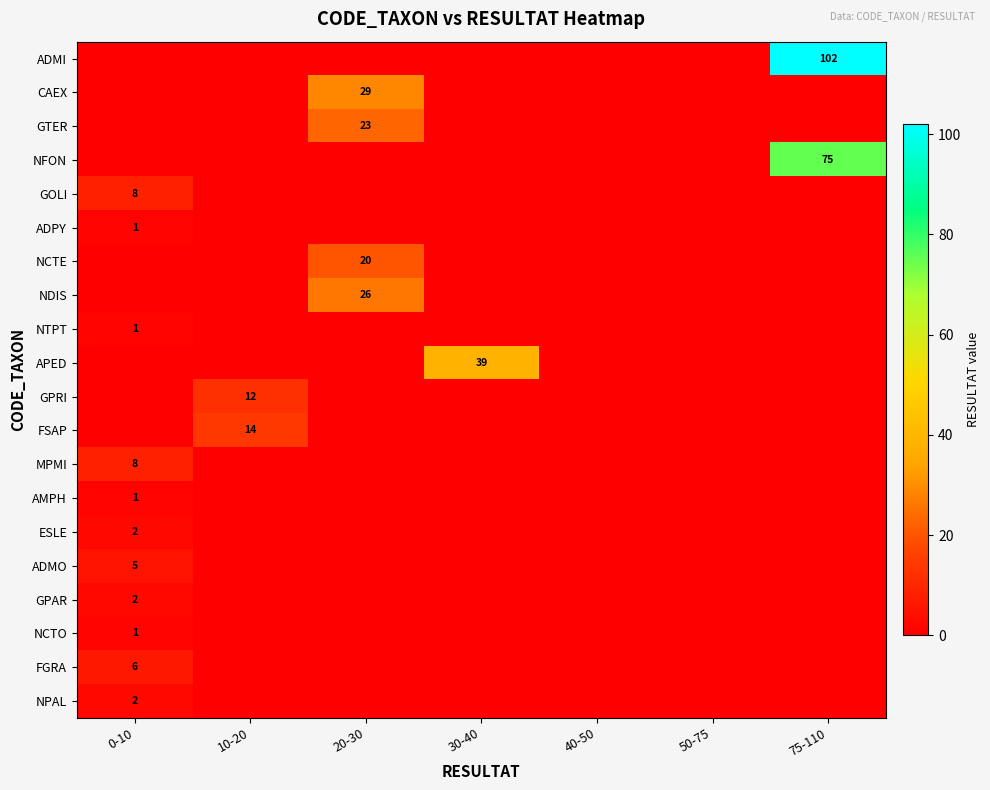

The NCTE series shows 5 at 20-30. True or false?

False